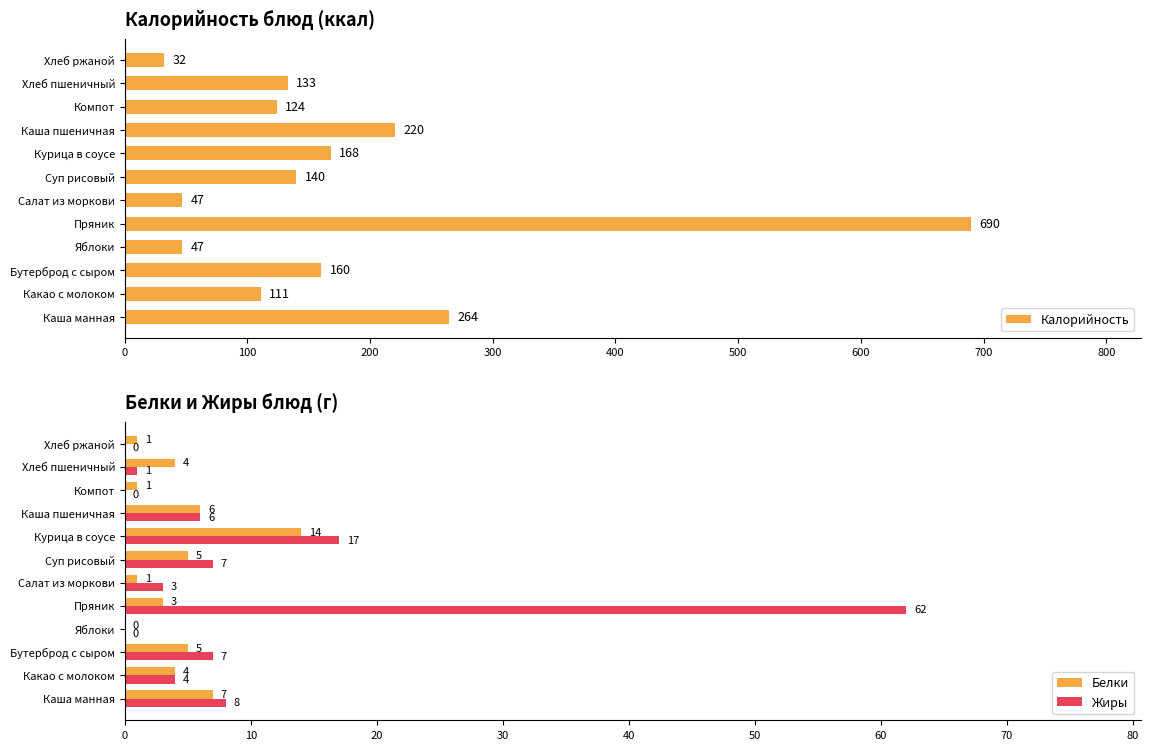

What is the approximate value of Жиры at Суп рисовый?

7